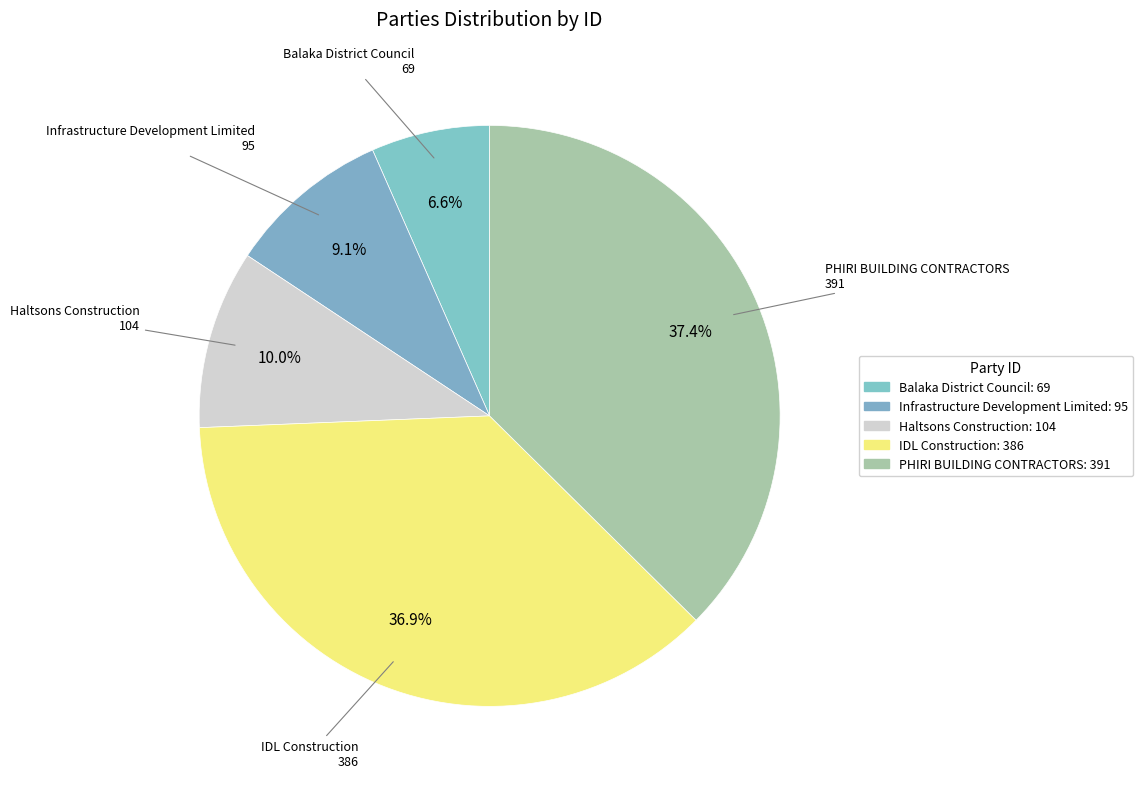

Rank the categories by value from lowest to highest.

Balaka District Council, Infrastructure Development Limited, Haltsons Construction, IDL Construction, PHIRI BUILDING CONTRACTORS